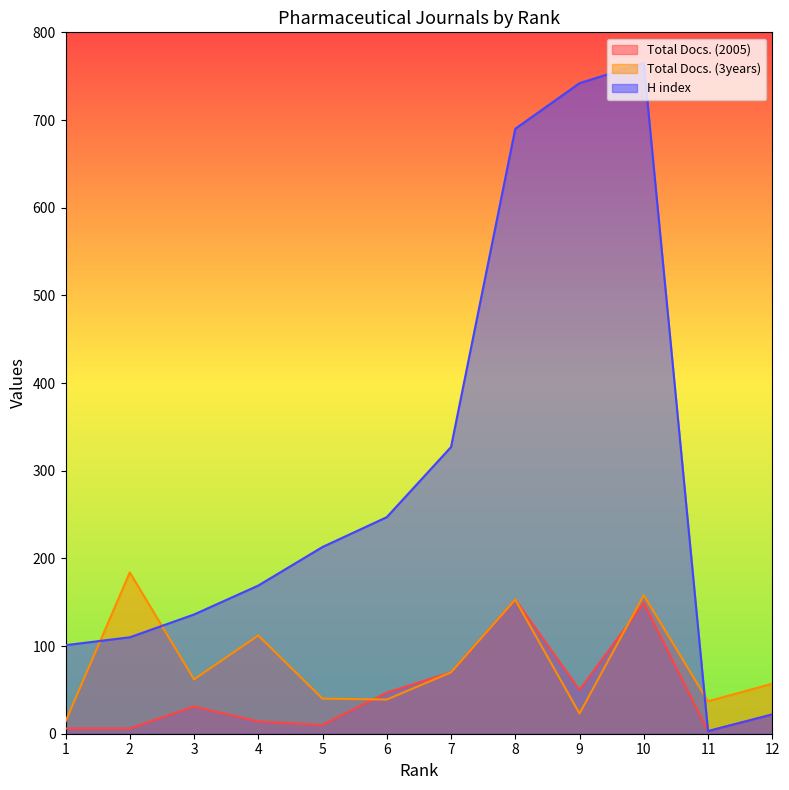

Which series changed the most between 4 and 5?

Total Docs. (3years)